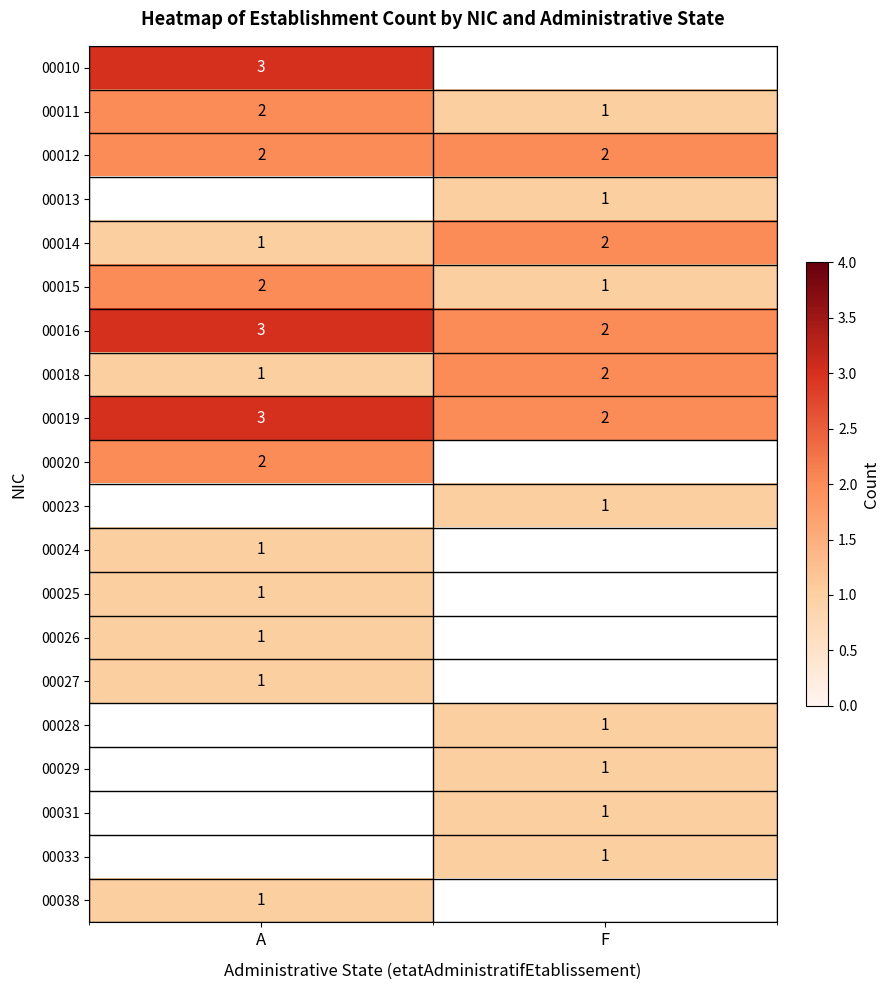

Which label corresponds to the smallest value in the chart?

F